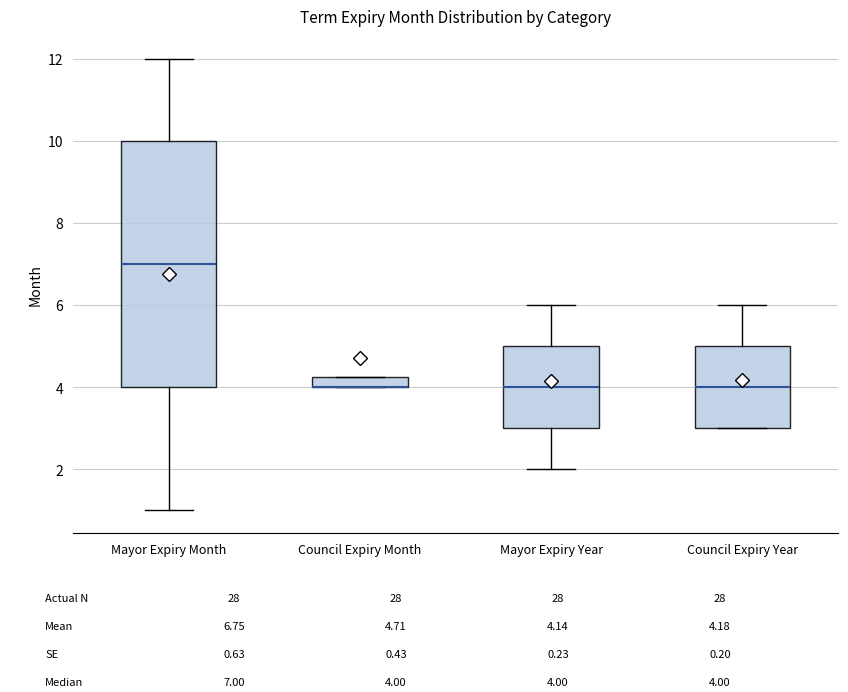

Which box is the tallest, from its lower edge to its upper edge?

Mayor Expiry Month